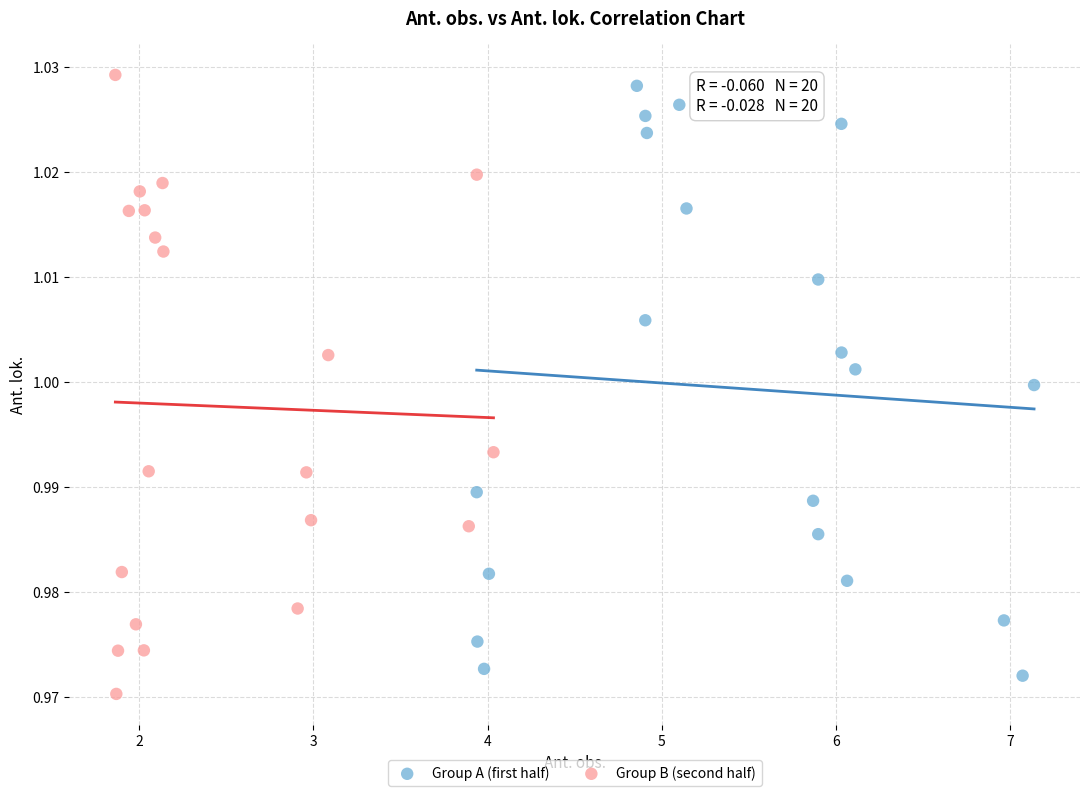

Which series has the widest spread of Y values?

Group B (second half)